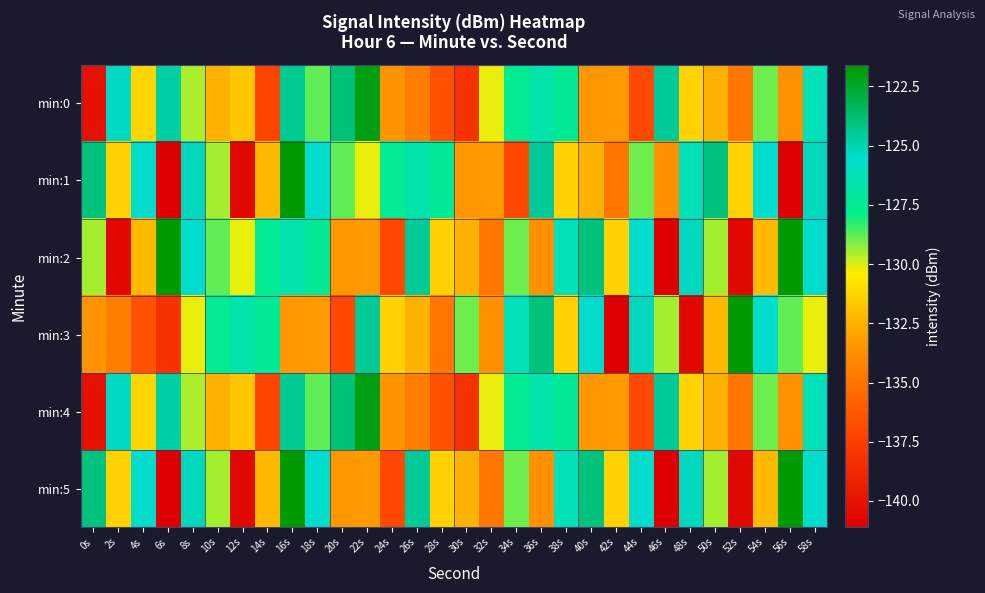

At 36s, list the series in order from largest to smallest.

min:3, min:1, min:0, min:4, min:2, min:5